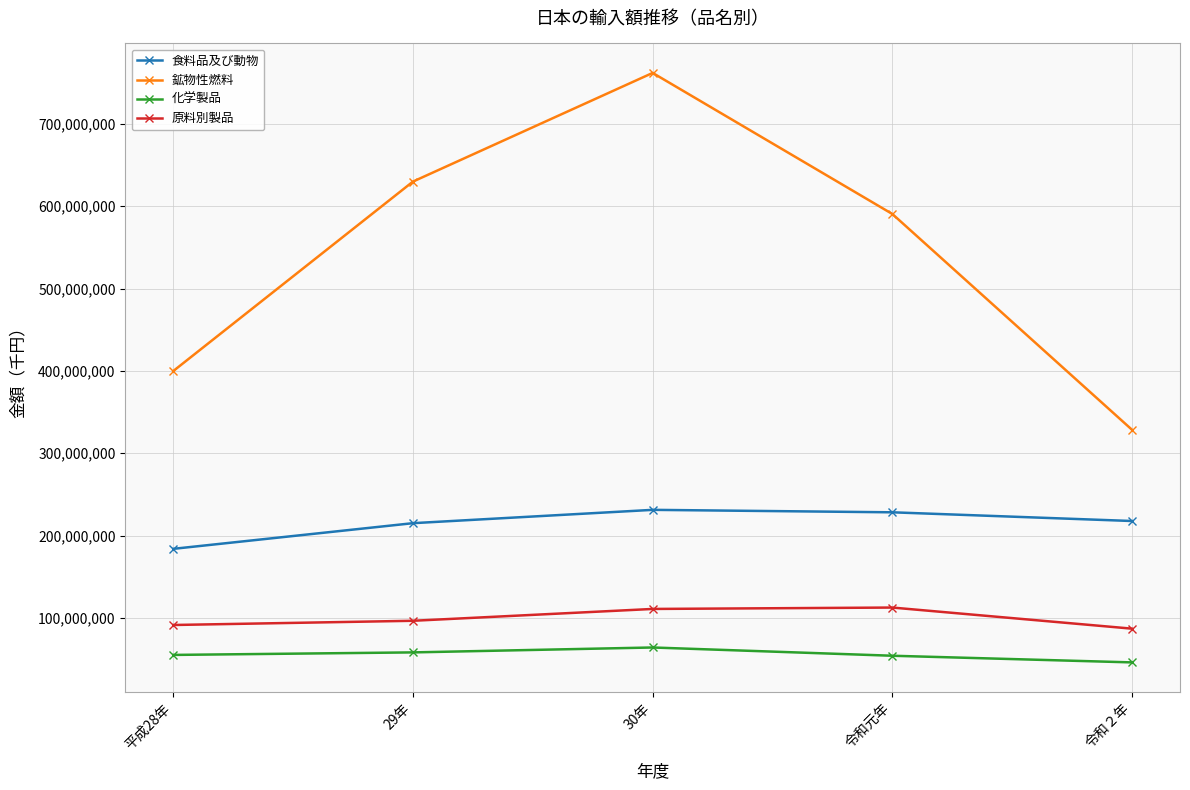

Where is the first local maximum for 鉱物性燃料?

30年